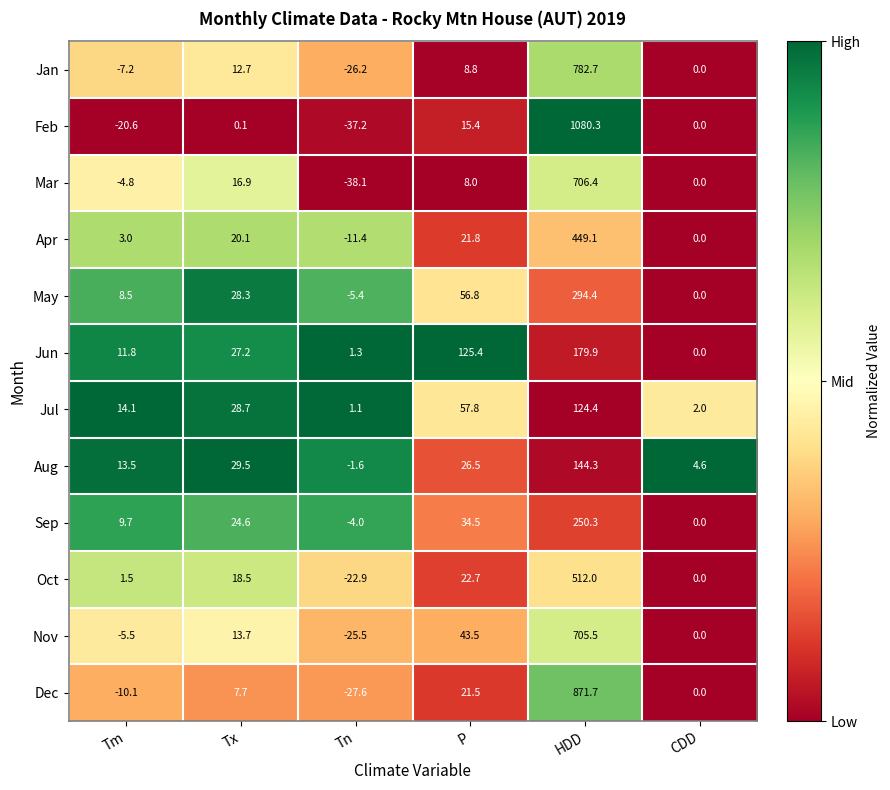

What is the difference between the highest and lowest values at Tm?

34.7